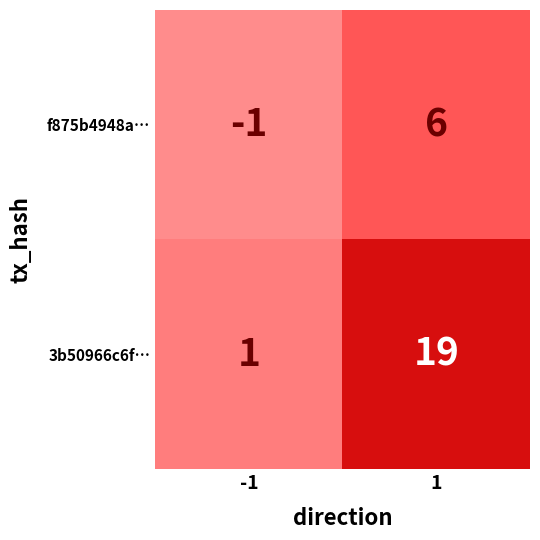

Rank the series at -1 from lowest to highest value.

f875b4948a…, 3b50966c6f…